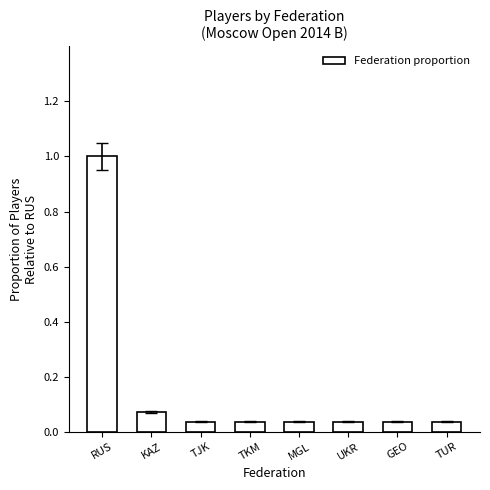

Which label corresponds to the largest value in the chart?

RUS